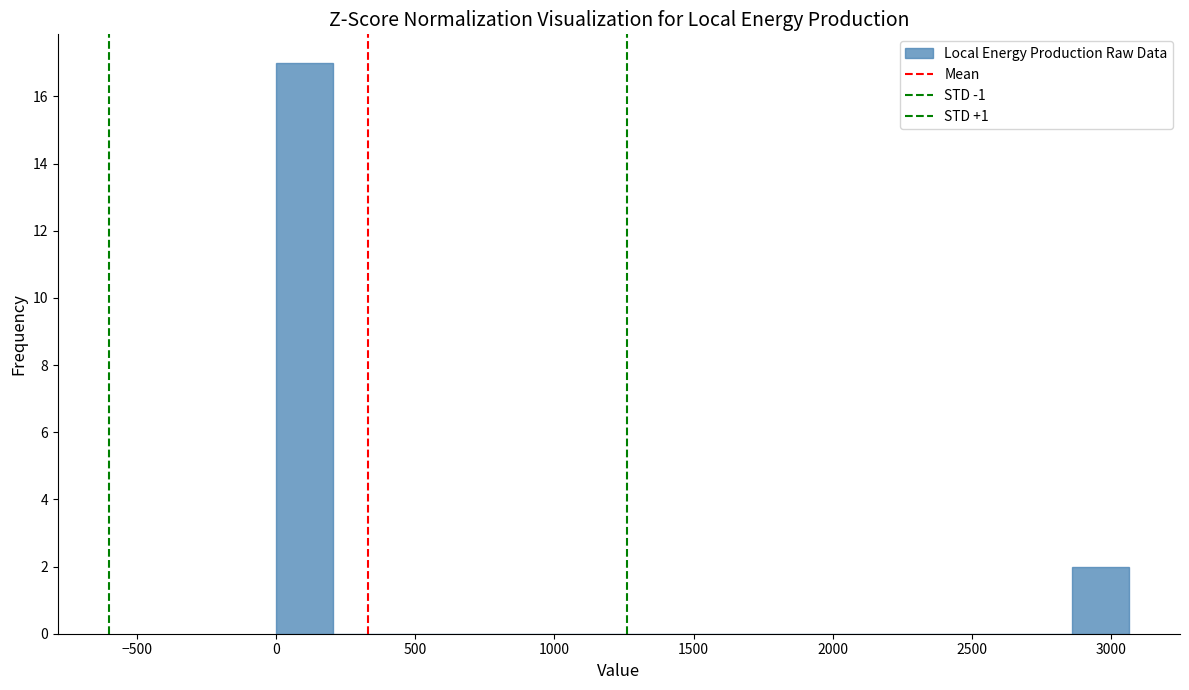

Reading left to right, transcribe this chart: for each bar, give the range it covers on the x-axis and its height. Neither the bar edges nor the heights are printed on the chart, so give them approximately, as read against the axes.

0 to 200: 17
200 to 400: 0
400 to 600: 0
600 to 800: 0
800 to 1000: 0
1000 to 1250: 0
1250 to 1450: 0
1450 to 1650: 0
1650 to 1850: 0
1850 to 2050: 0
2050 to 2250: 0
2250 to 2450: 0
2450 to 2650: 0
2650 to 2850: 0
2850 to 3050: 2